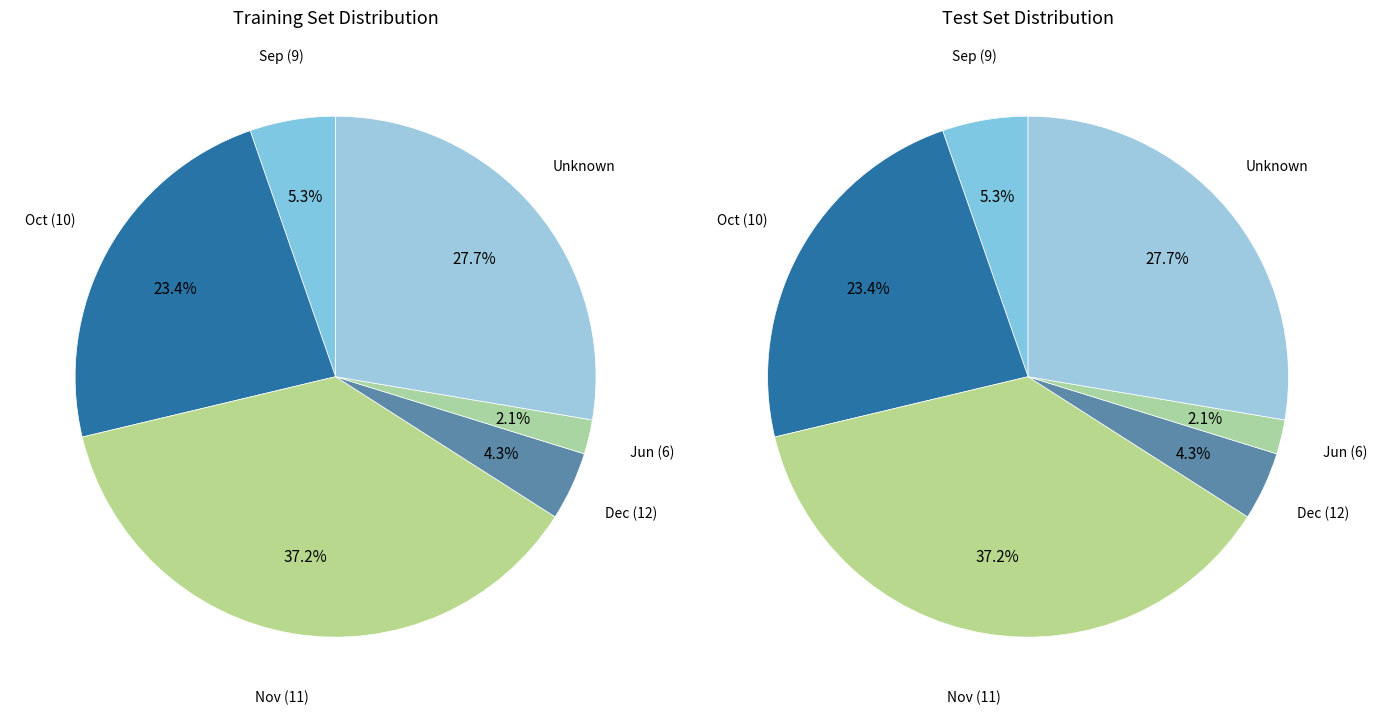

True or false: 1 accounts for 1% of the total.

False